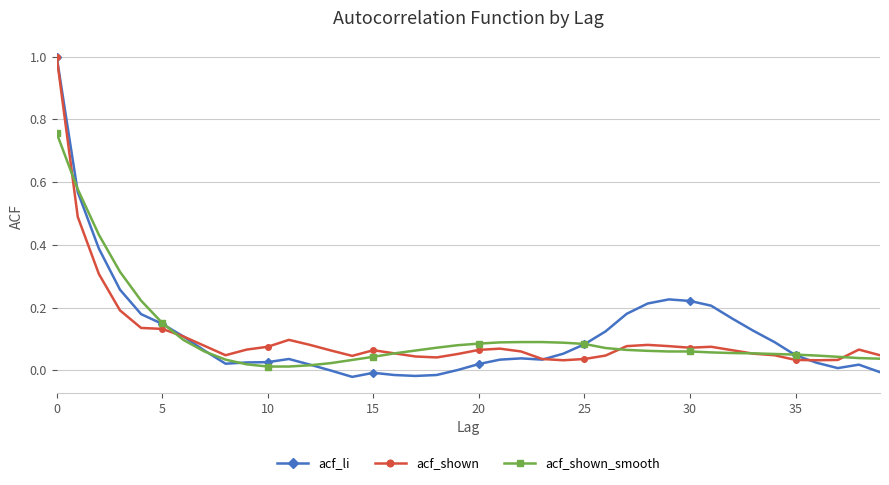

What is the sum of all acf_shown_smooth values?

4.3